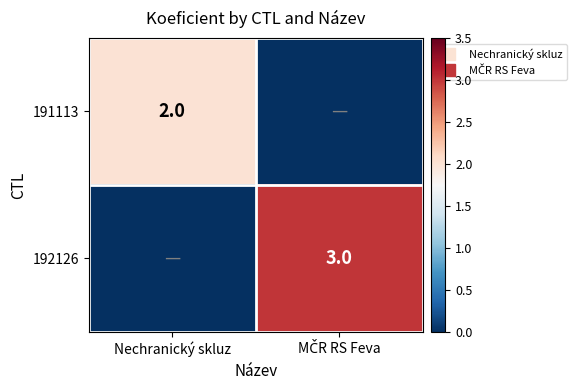

At which label does 191113 reach its peak?

Nechranický skluz